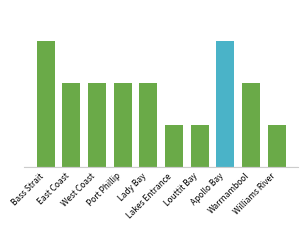

Are the bars horizontal?

No